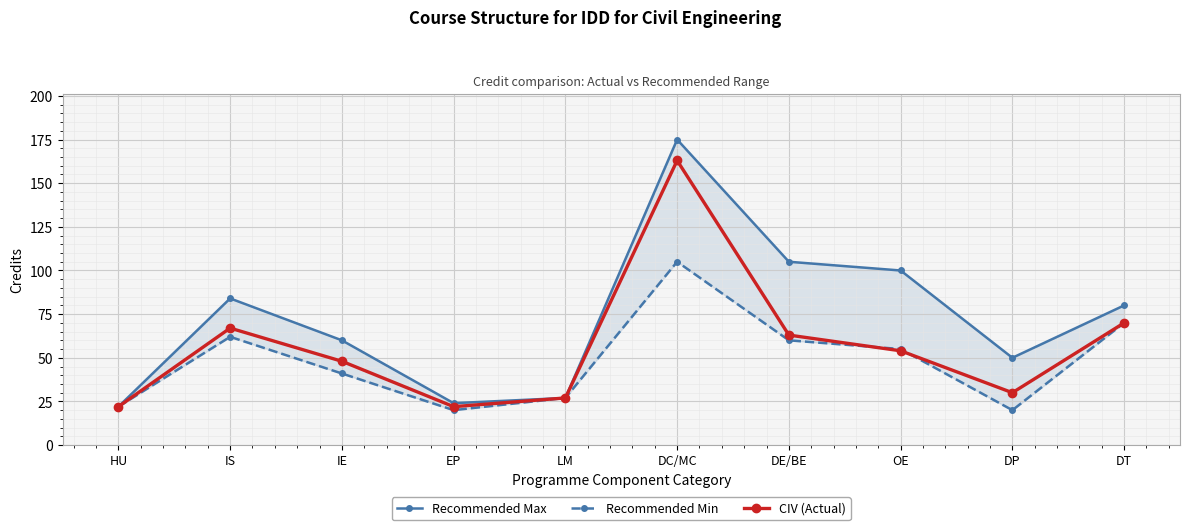

At which category does CIV (Actual) reach its first local valley?

EP